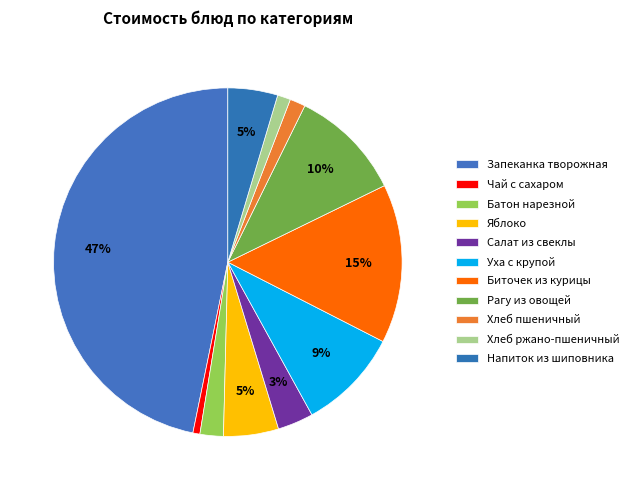

Rank the categories by value from lowest to highest.

Чай с сахаром, Хлеб ржано-пшеничный, Хлеб пшеничный, Батон нарезной, Салат из свеклы, Напиток из шиповника, Яблоко, Уха с крупой, Рагу из овощей, Биточек из курицы, Запеканка творожная